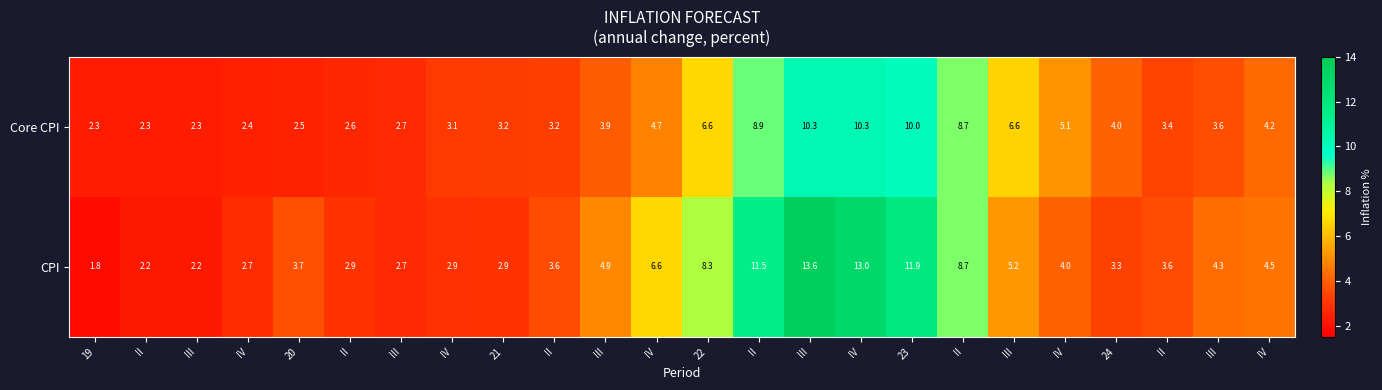

Rank the series by their maximum value, from lowest to highest.

Core CPI, CPI